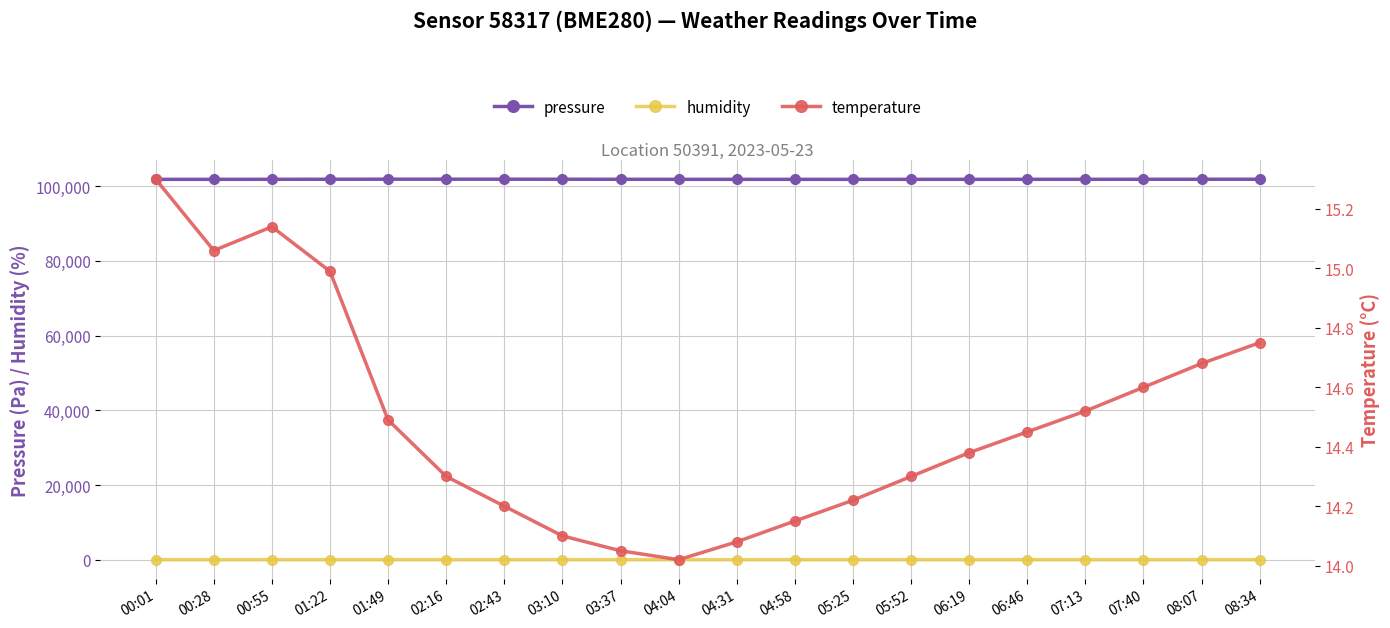

Where does the humidity series first go above 83?

00:01